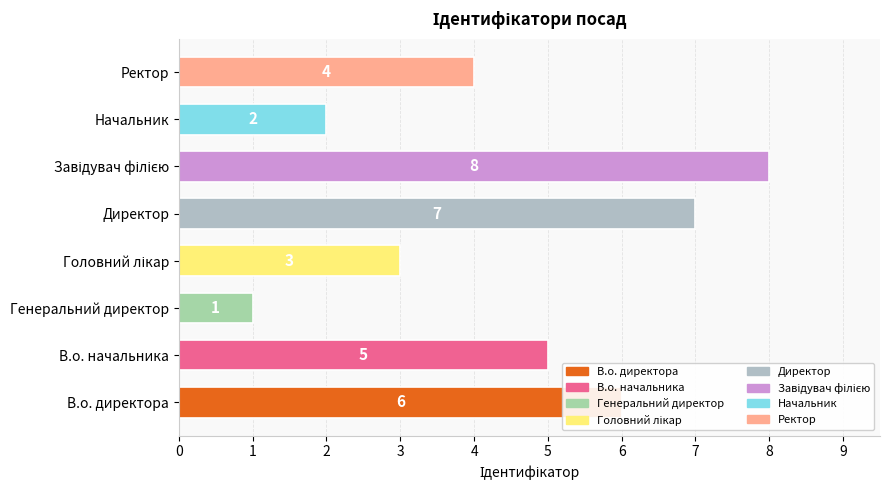

Are the bars horizontal?

Yes